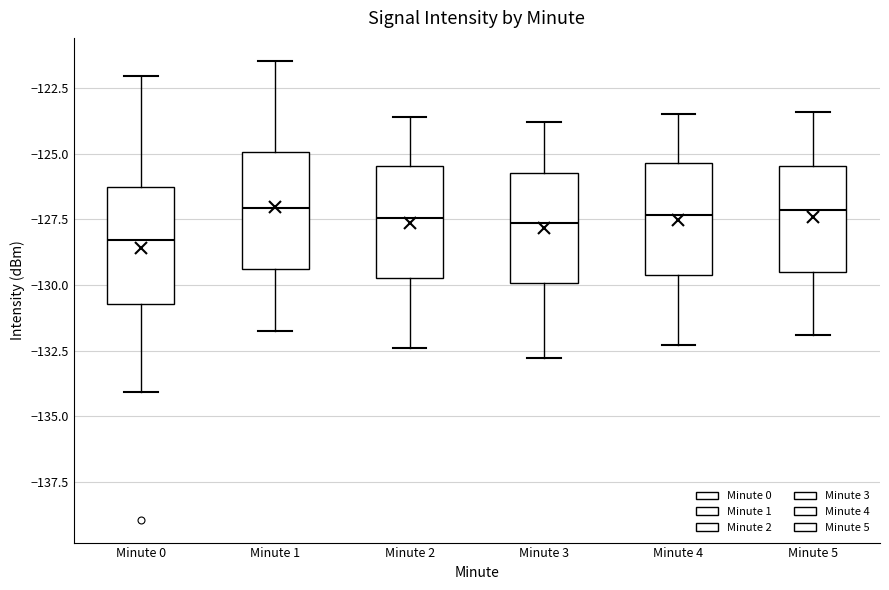

Which box's median line is the lowest?

Minute 0